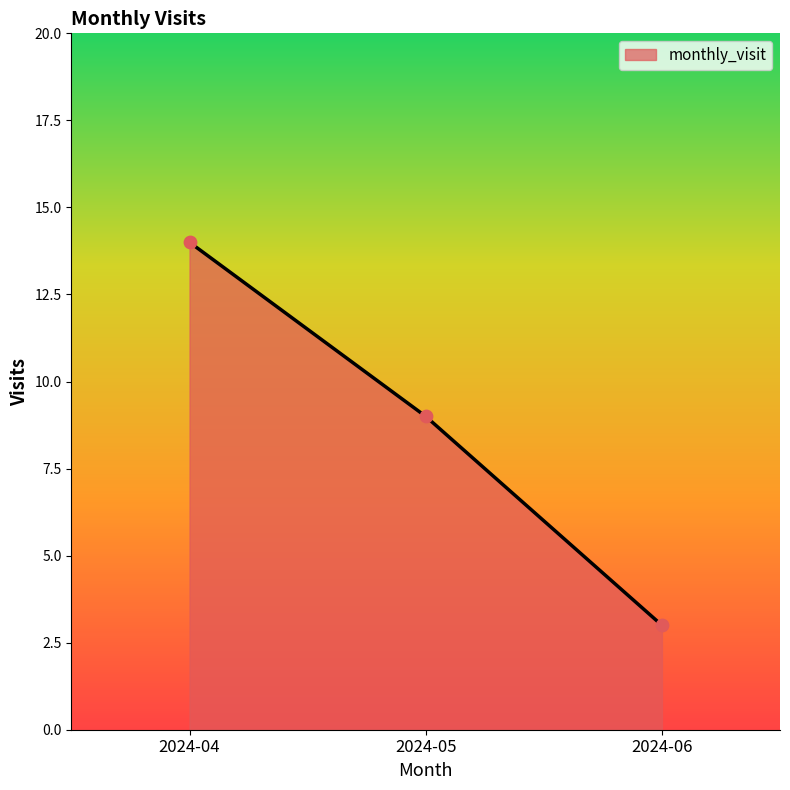

What is the ratio of the value at 2024-06 to the value at 2024-04?

0.2